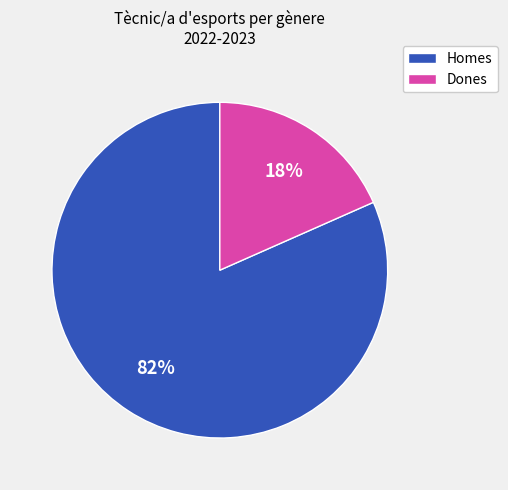

To the nearest percent, what is the average slice percentage?

50%